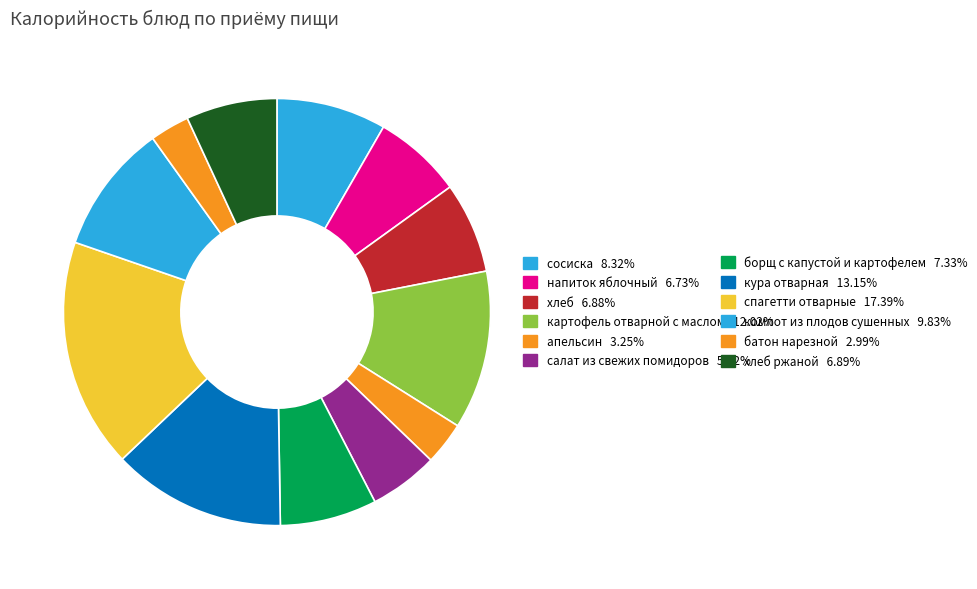

How many slices are in this pie chart?

12